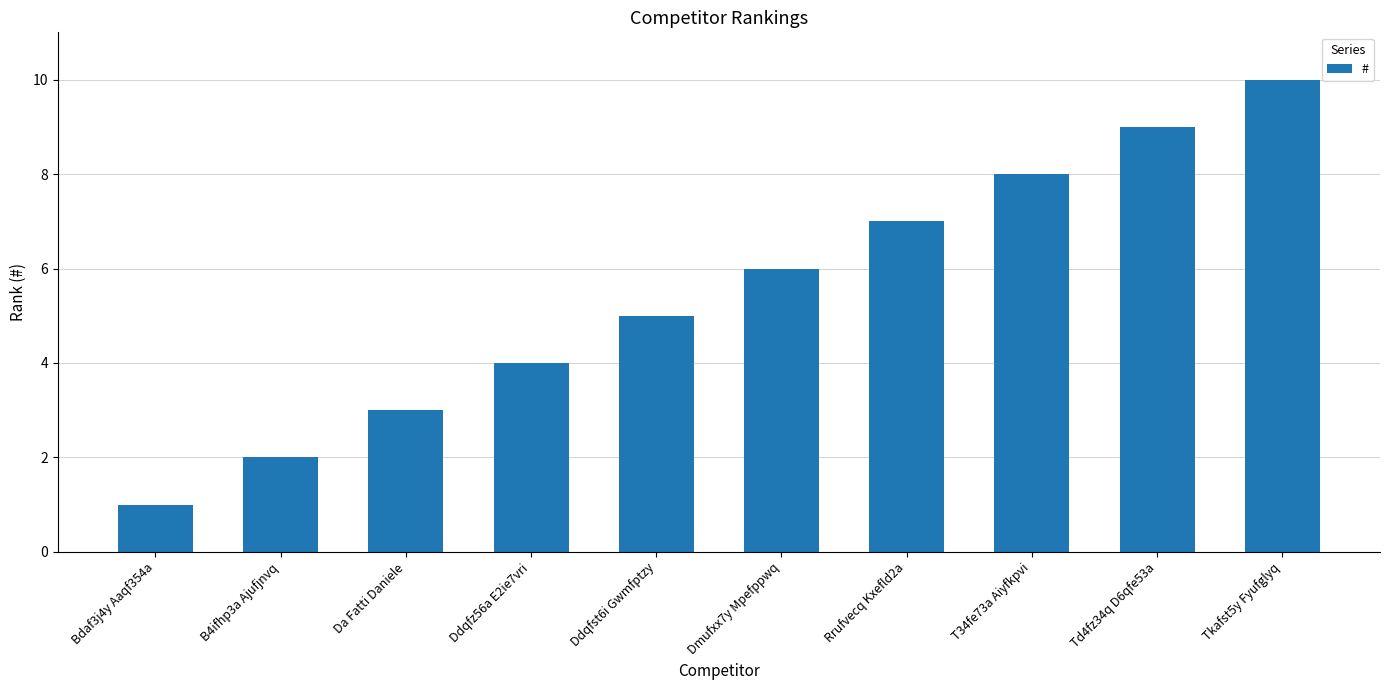

List the labels in order of value, smallest first.

Bdaf3j4y Aaqf354a, B4ifhp3a Ajufjnvq, Da Fatti Daniele, Ddqfz56a E2ie7vri, Ddqfst6i Gwmfptzy, Dmufxx7y Mpefppwq, Rrufvecq Kxefld2a, T34fe73a Aiyfkpvi, Td4fz34q D6qfe53a, Tkafst5y Fyufglyq